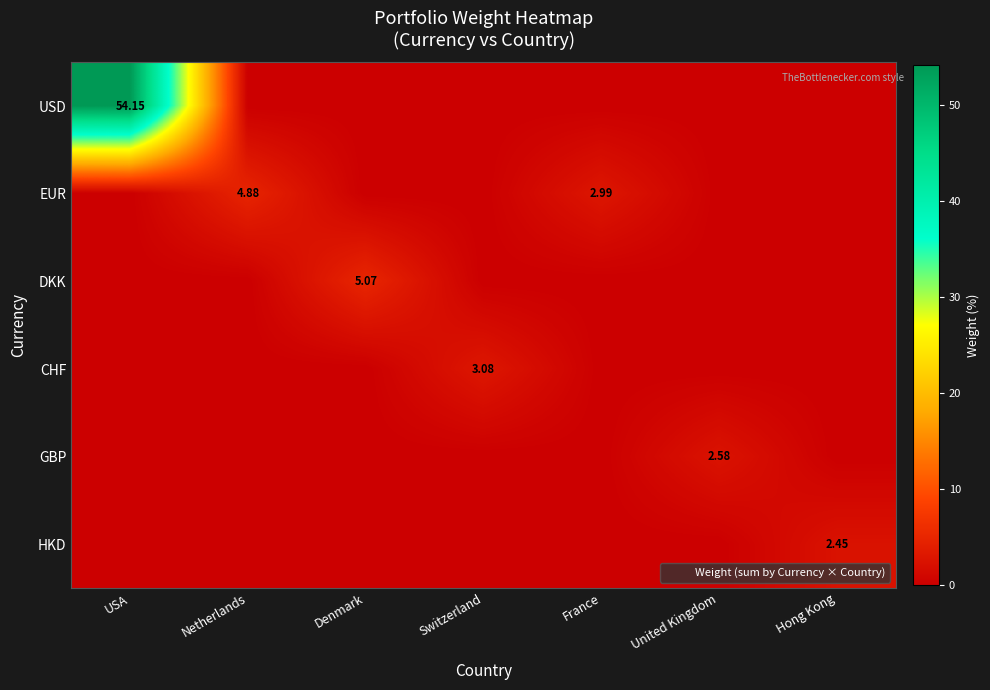

True or false: HKD has a value of -1.7 at Denmark.

False